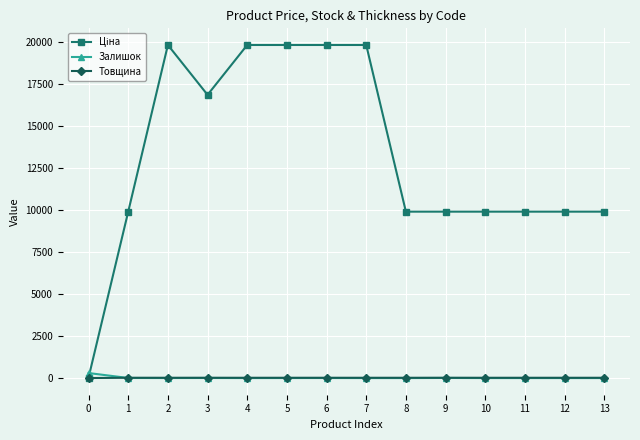

What is the maximum value shown in the chart?

19831.1